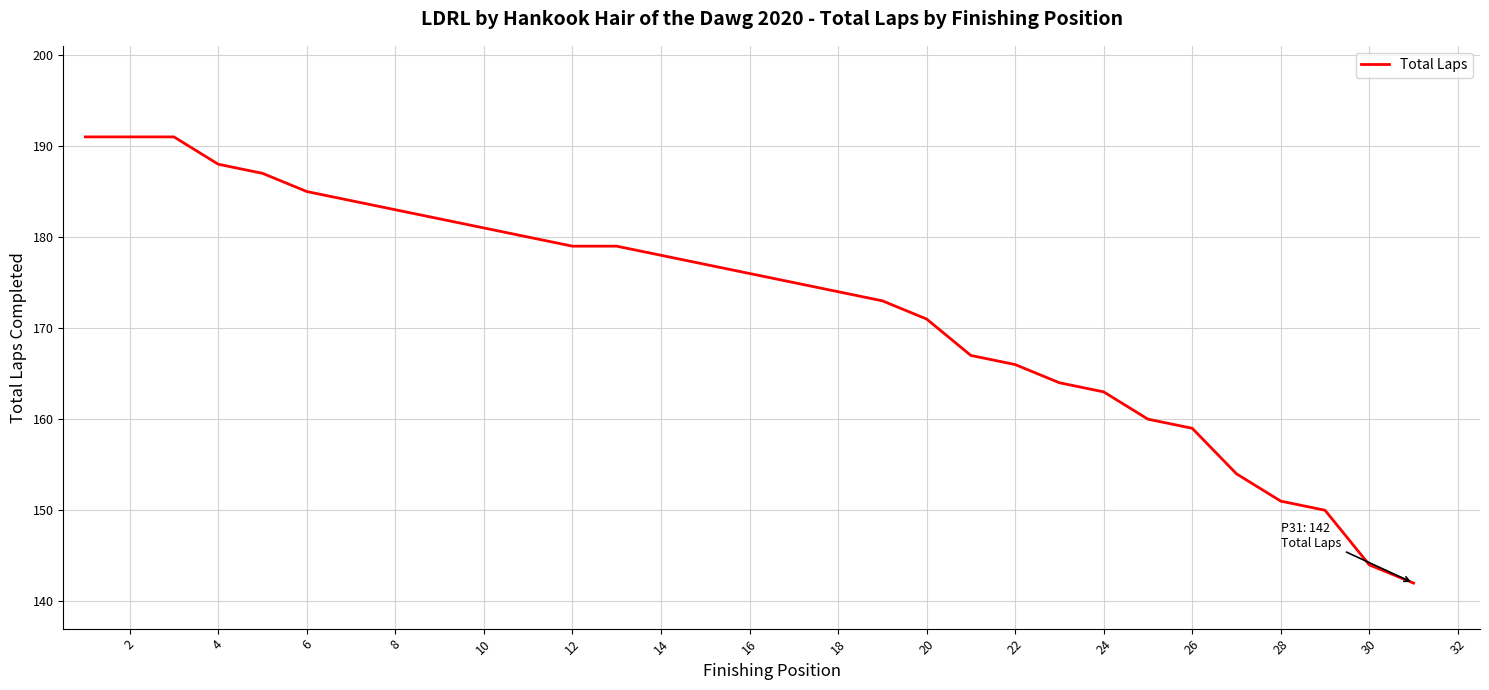

What is the smallest value displayed?

142